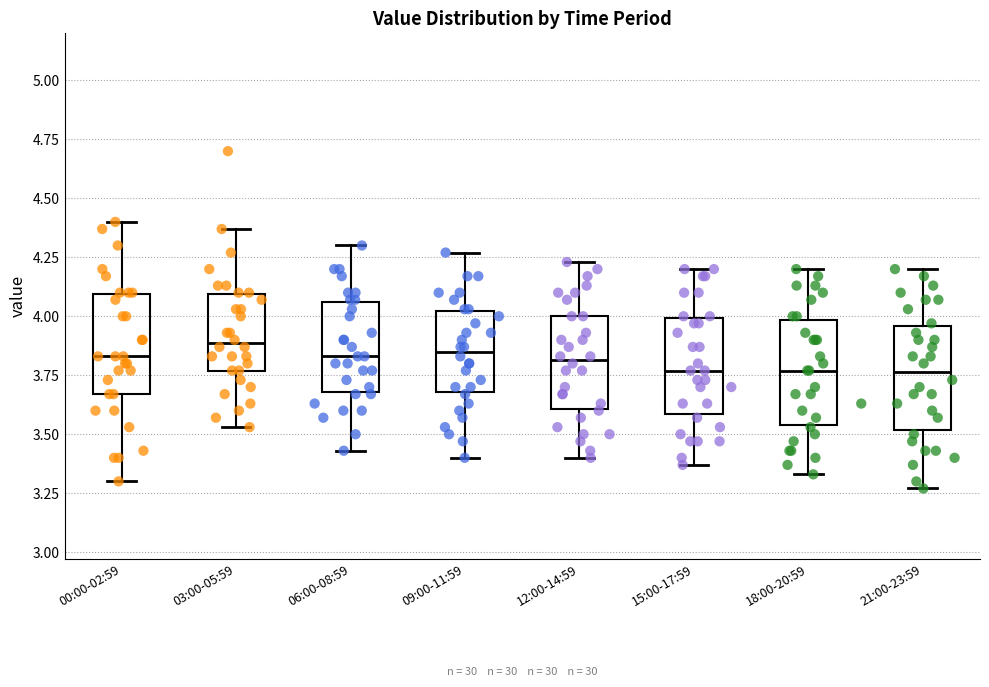

Reading left to right, transcribe this box plot: for each box, give where its median line is, the range the box spans, and where its two whiskers end, as read against the y-axis. The values are not printed on the chart, so give them approximately, as read against the axis.

00:00-02:59: median 3.85, box 3.65 to 4.10, whiskers 3.30 to 4.40
03:00-05:59: median 3.90, box 3.75 to 4.10, whiskers 3.55 to 4.35
06:00-08:59: median 3.85, box 3.70 to 4.05, whiskers 3.45 to 4.30
09:00-11:59: median 3.85, box 3.70 to 4.00, whiskers 3.40 to 4.25
12:00-14:59: median 3.80, box 3.60 to 4.00, whiskers 3.40 to 4.25
15:00-17:59: median 3.75, box 3.60 to 4.00, whiskers 3.35 to 4.20
18:00-20:59: median 3.75, box 3.55 to 4.00, whiskers 3.35 to 4.20
21:00-23:59: median 3.75, box 3.50 to 3.95, whiskers 3.25 to 4.20